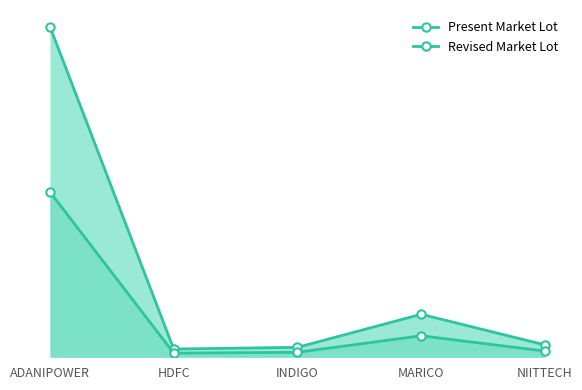

Does the chart display data point markers on the line(s)?

Yes